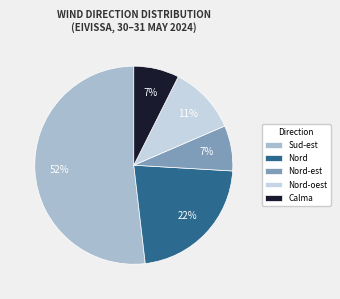

Which slice is the largest?

Sud-est